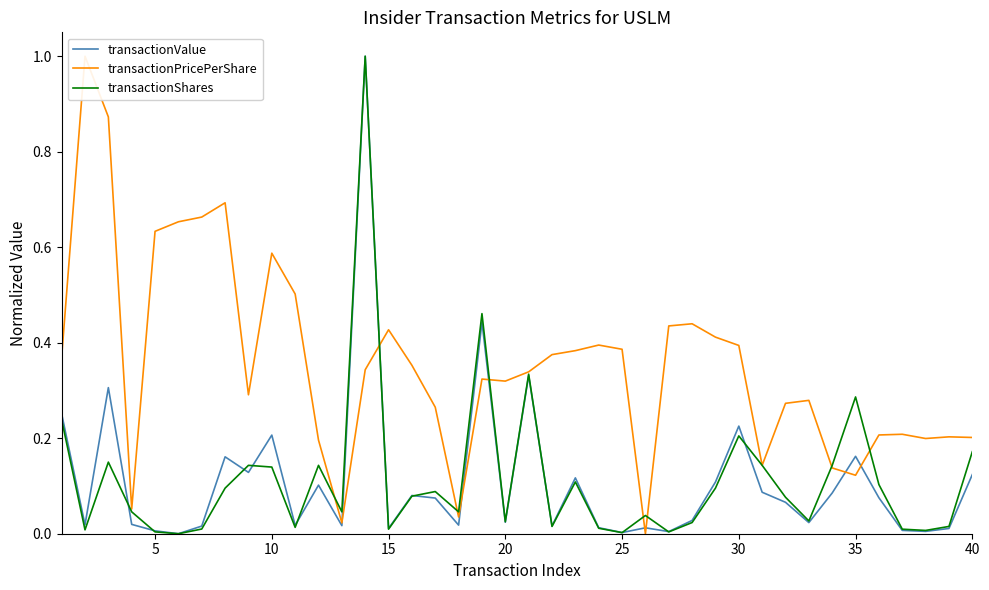

How many lines are shown in the chart?

3